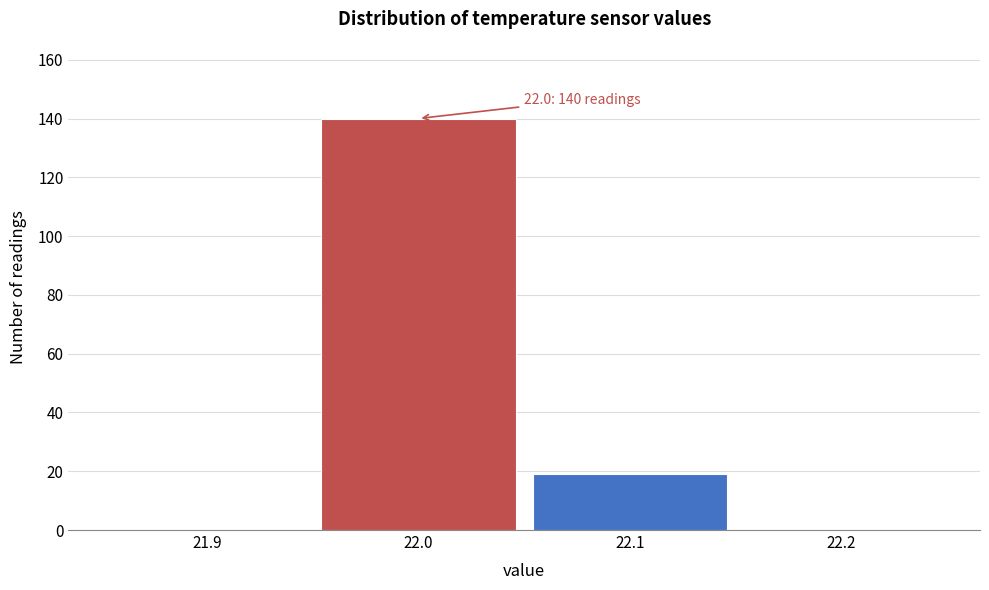

Over which range of the x-axis is the bar tallest?

21.95 to 22.05